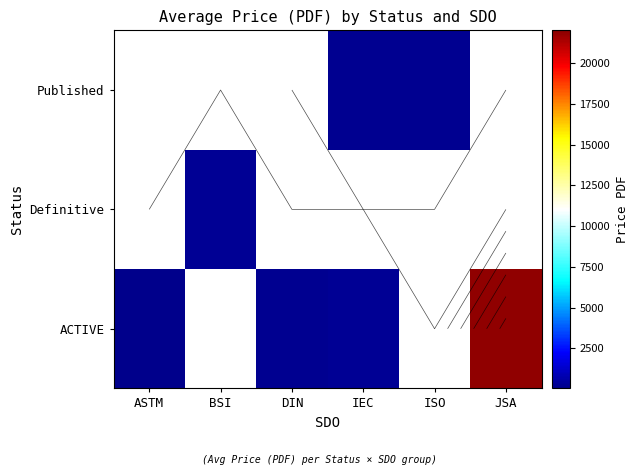

Is it true that Published equals 49.5 at ASTM?

False